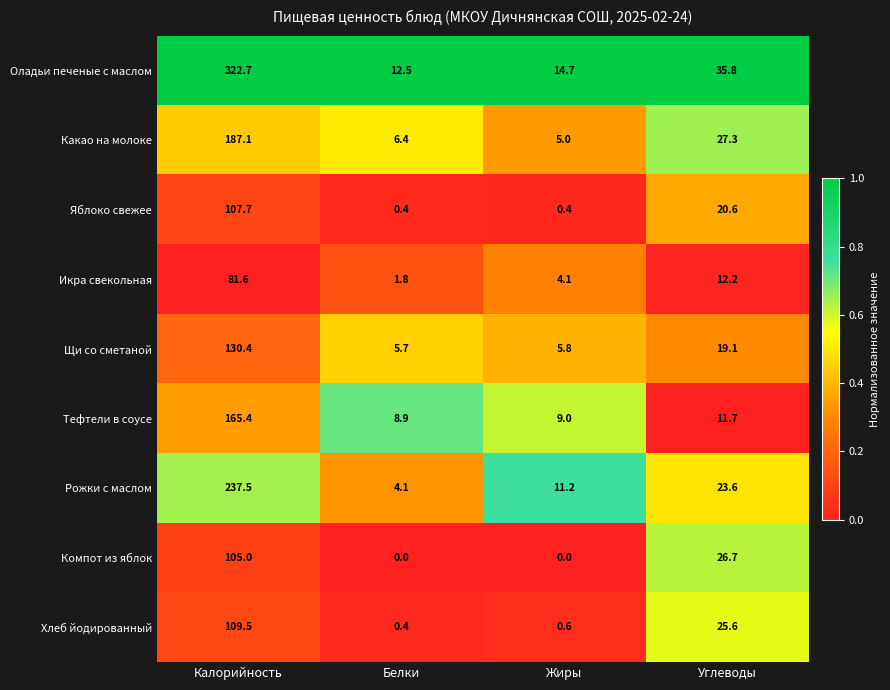

Is it true that Оладьи печеные с маслом equals 3.4 at Белки?

False